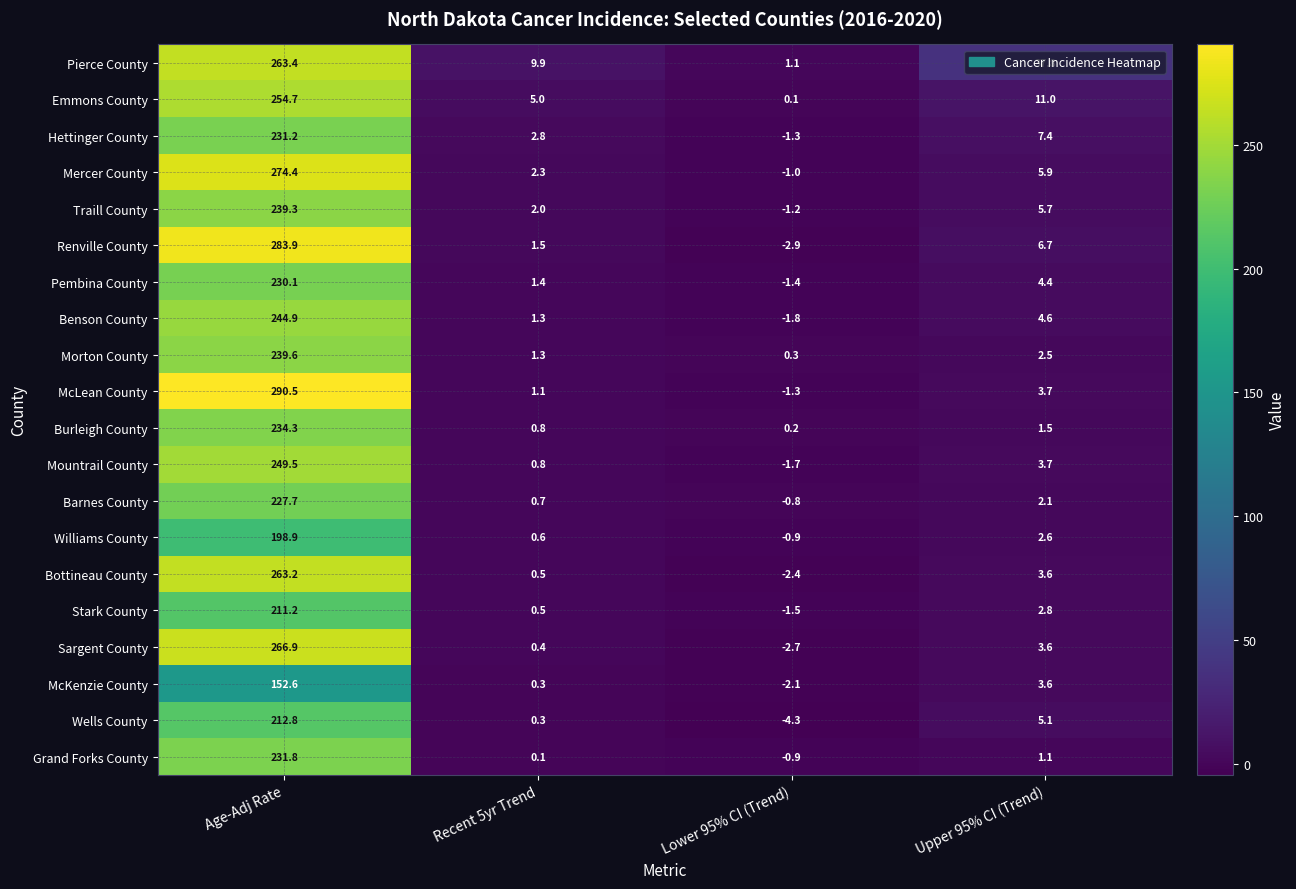

What is the difference between the Mountrail County values at Age-Adj Rate and Lower 95% CI (Trend)?

251.2